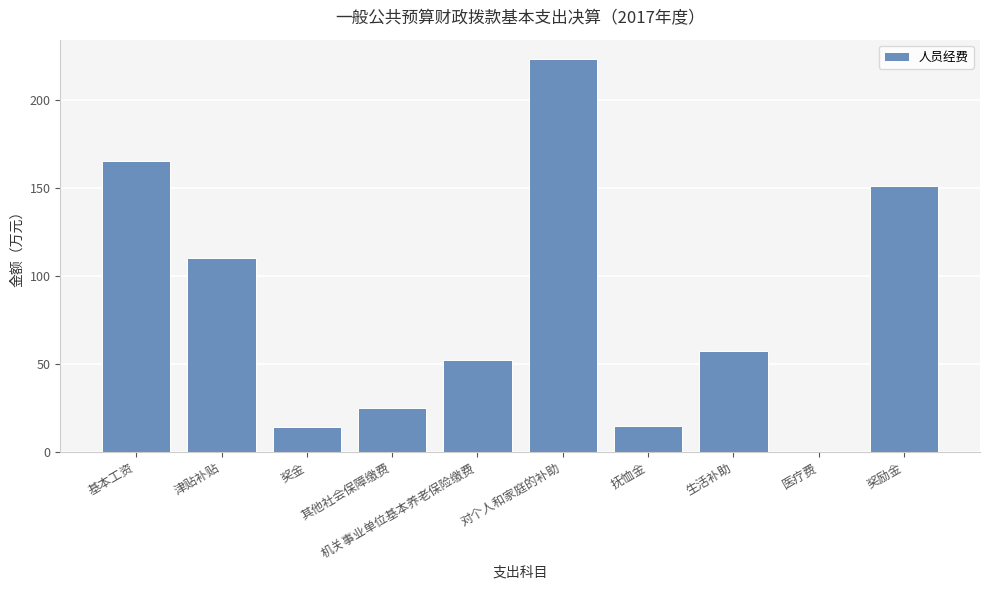

What is the change in value from 津贴补贴 to 生活补助?

-53.1